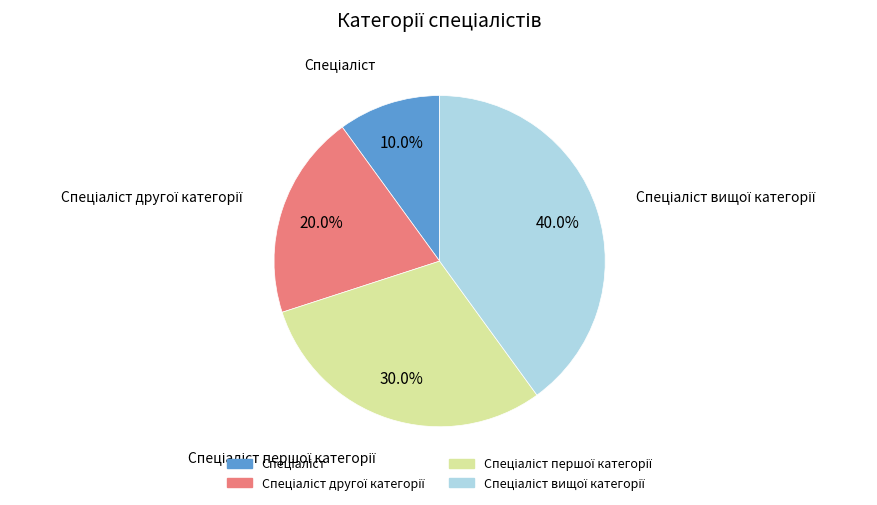

Does any single category account for the majority?

No